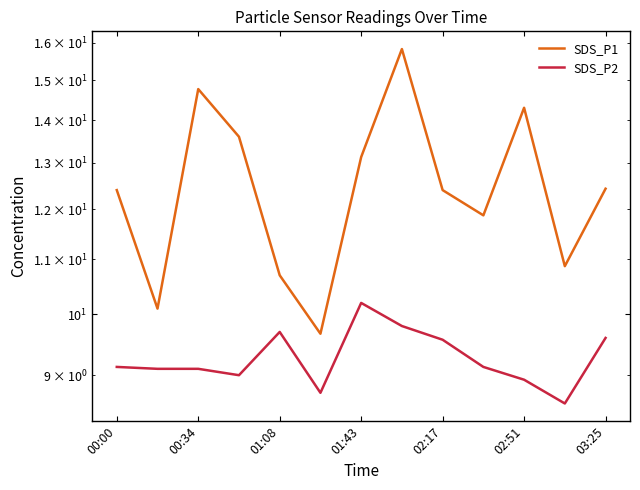

Which series changed the most between 8 and 11?

SDS_P1